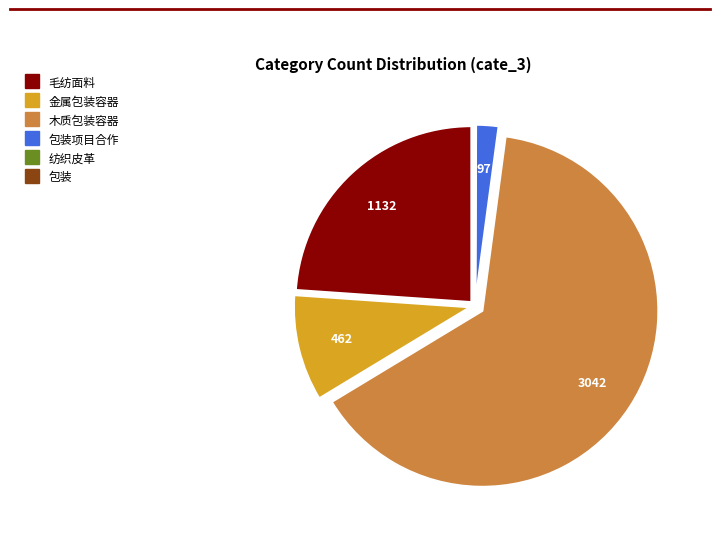

Is there a majority slice in this chart?

Yes